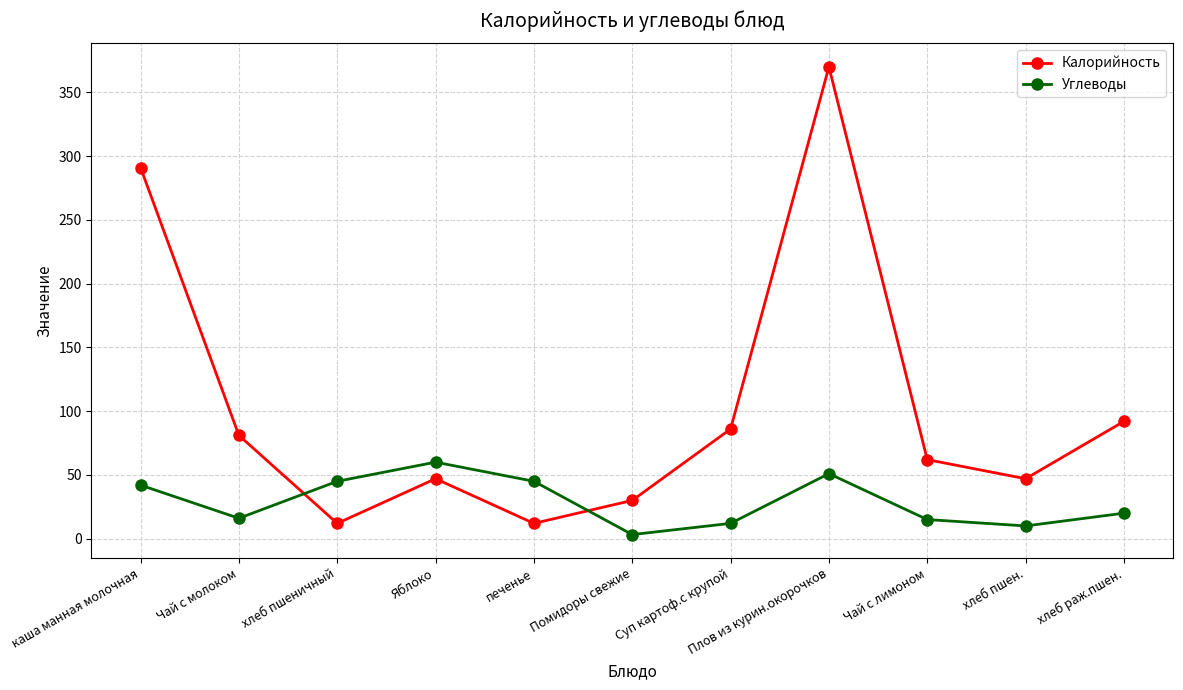

How many lines are shown in the chart?

2